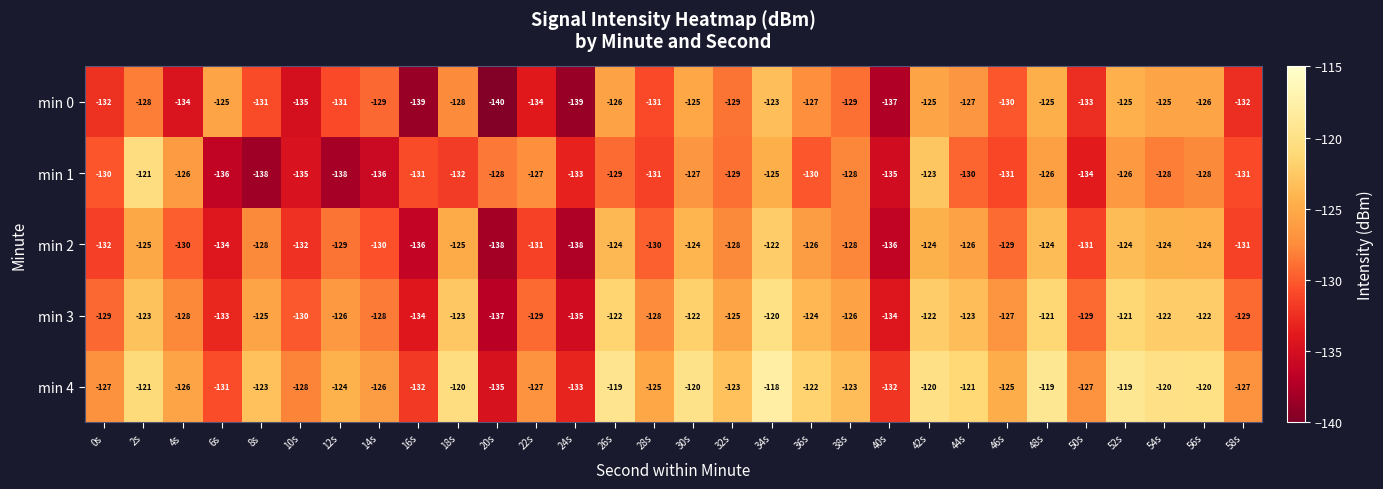

At which label is min 2 closest to -130?

4s